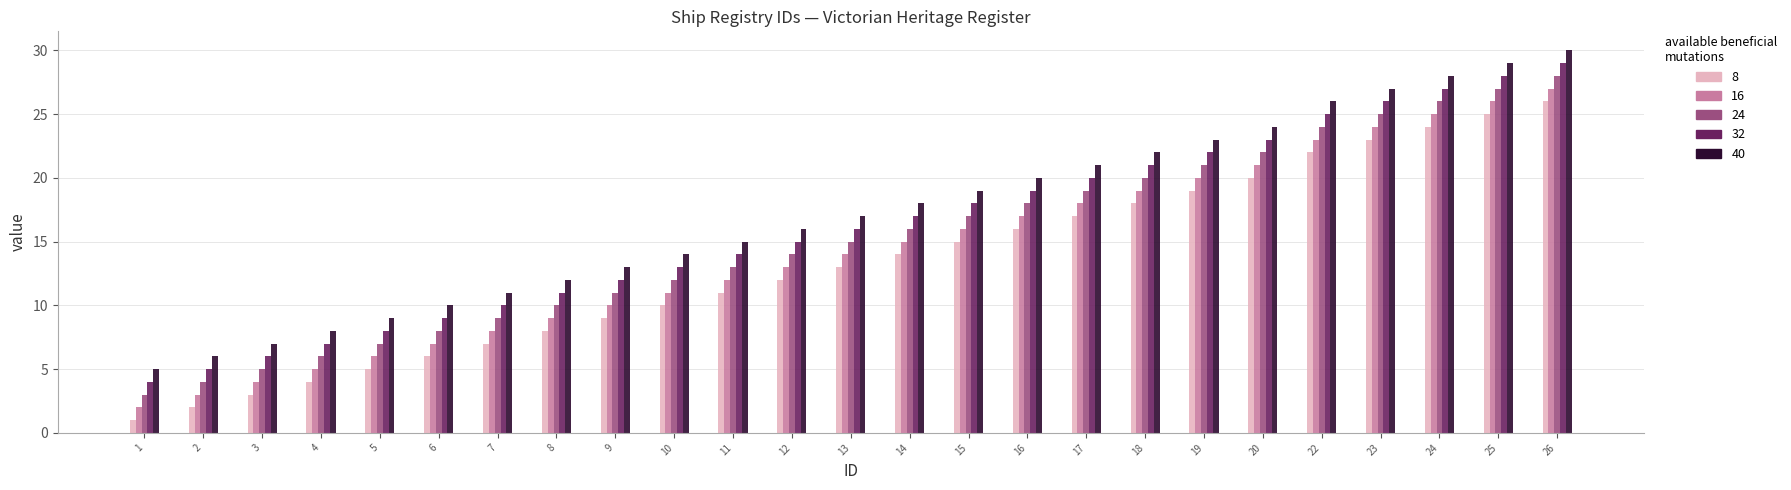

True or false: 8 has a value of 14 at 8.

False